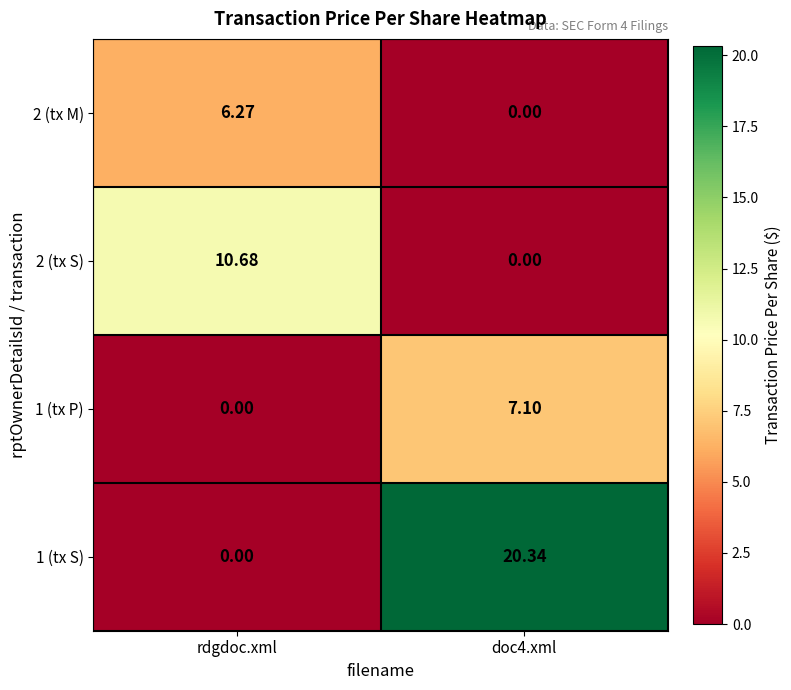

At which label does 2 (tx M) first exceed 6?

rdgdoc.xml